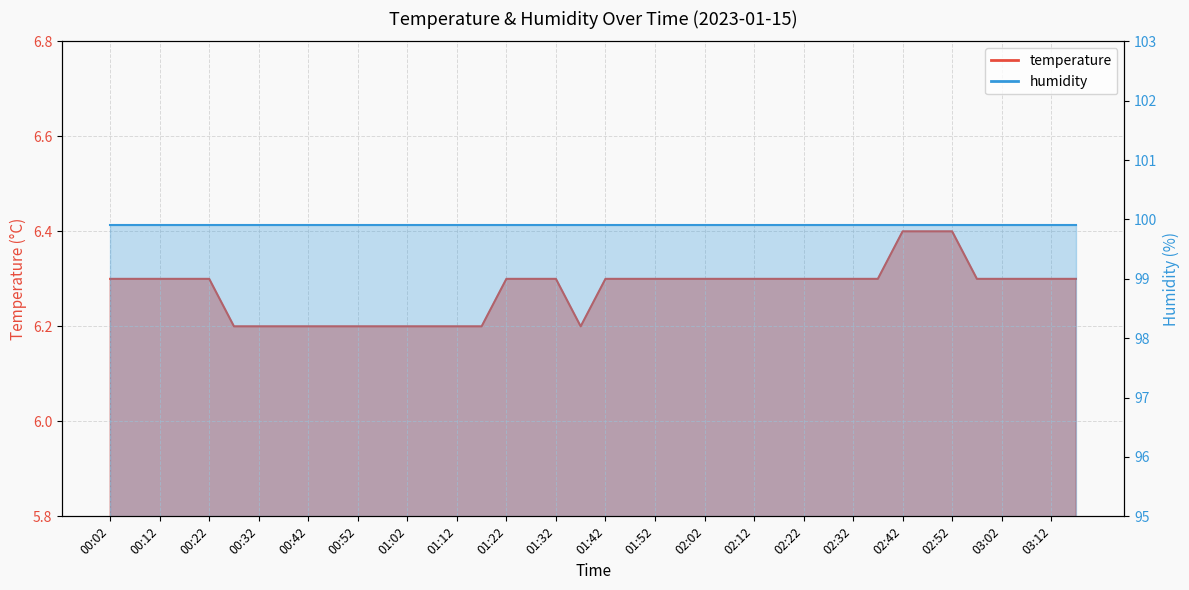

Does the chart display data point markers on the line(s)?

No